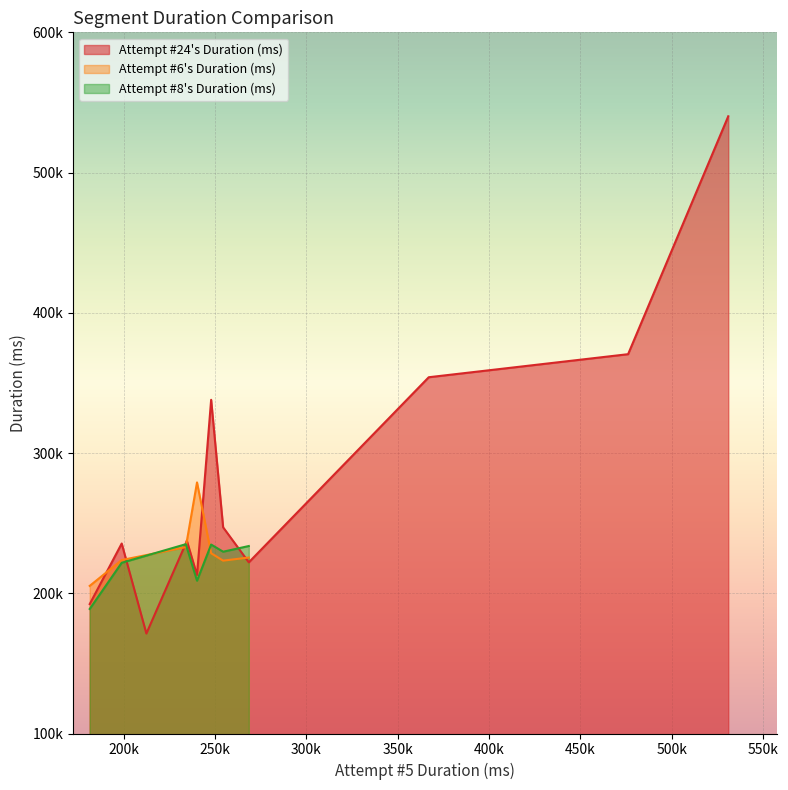

Where is the first local minimum?

2